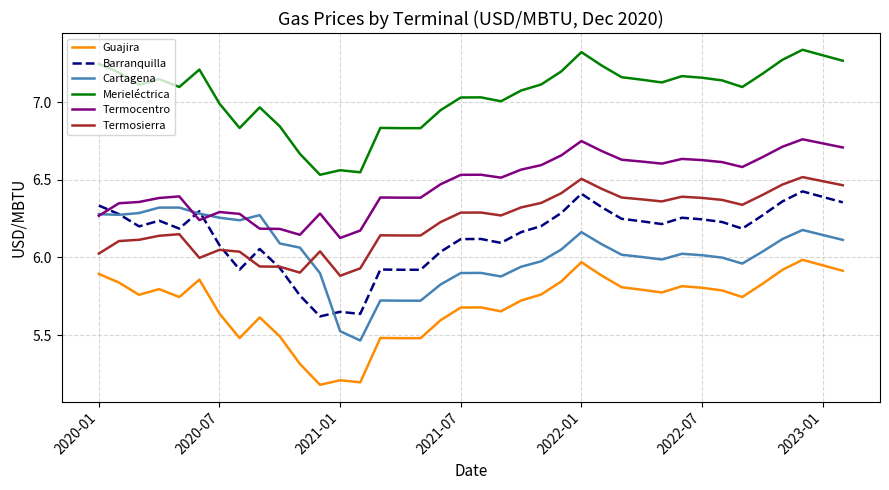

What is the minimum value for Guajira?

5.2